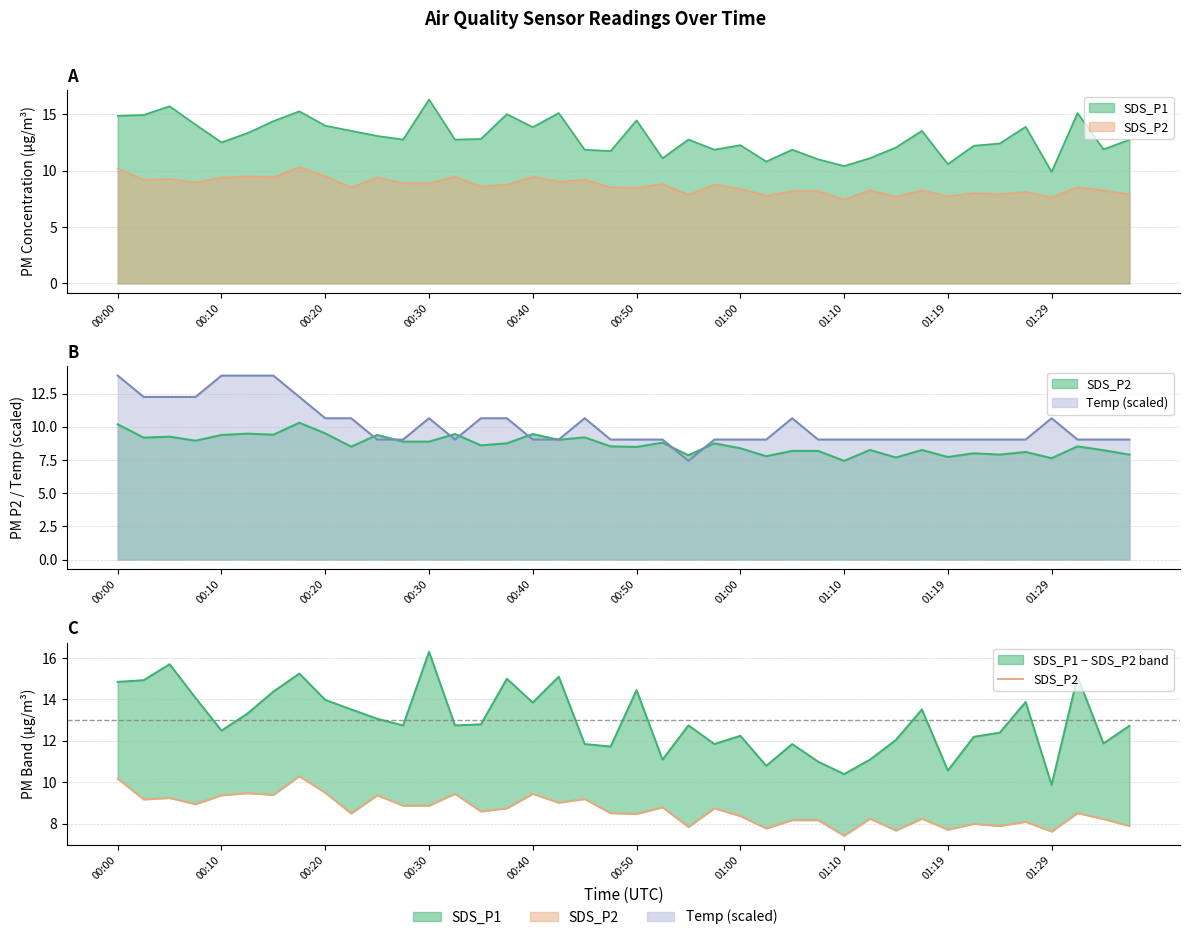

What is the difference between the values at 14 and 00:50?

0.9